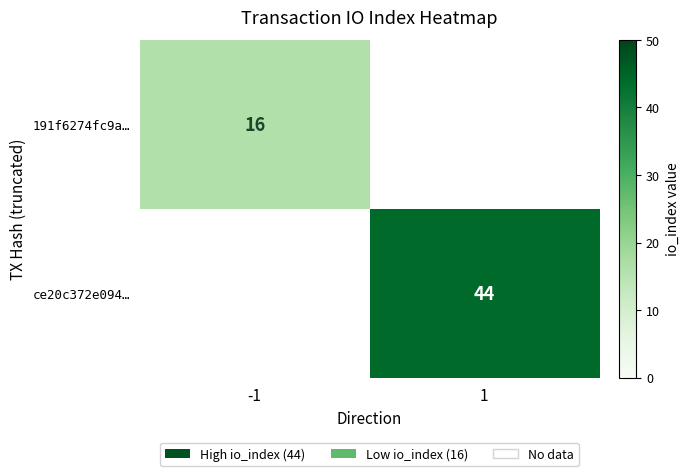

The value of 191f6274fc9a… at -1 is 16. True or false?

True